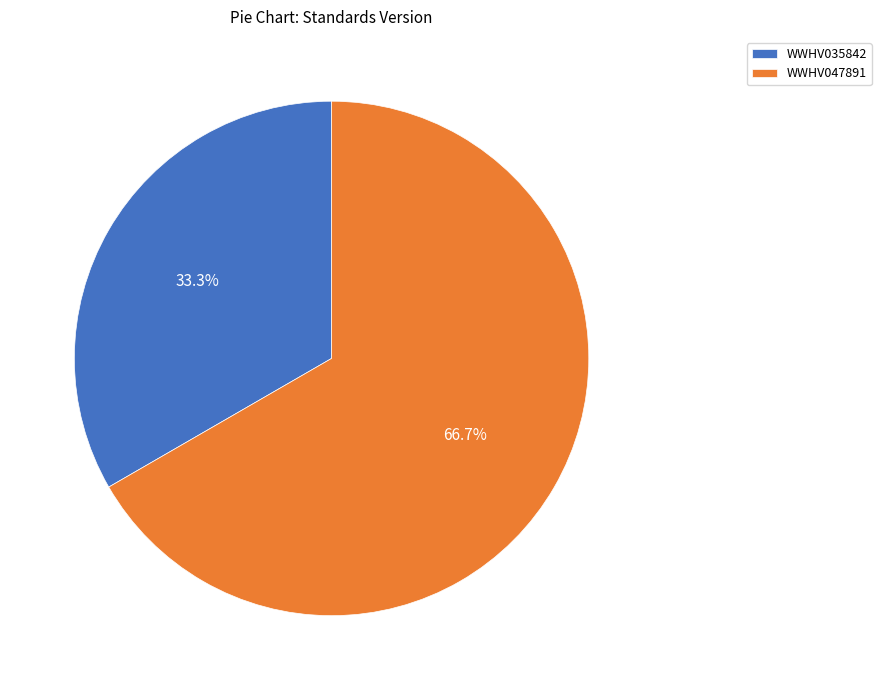

To the nearest percent, what is the average slice percentage?

50%